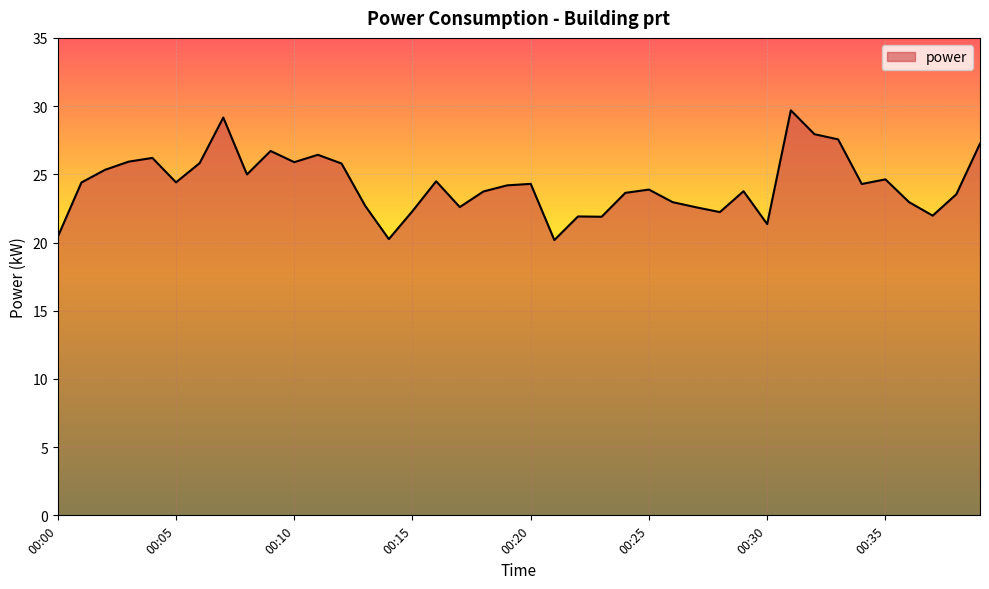

What is the difference between the maximum and minimum values?

9.5